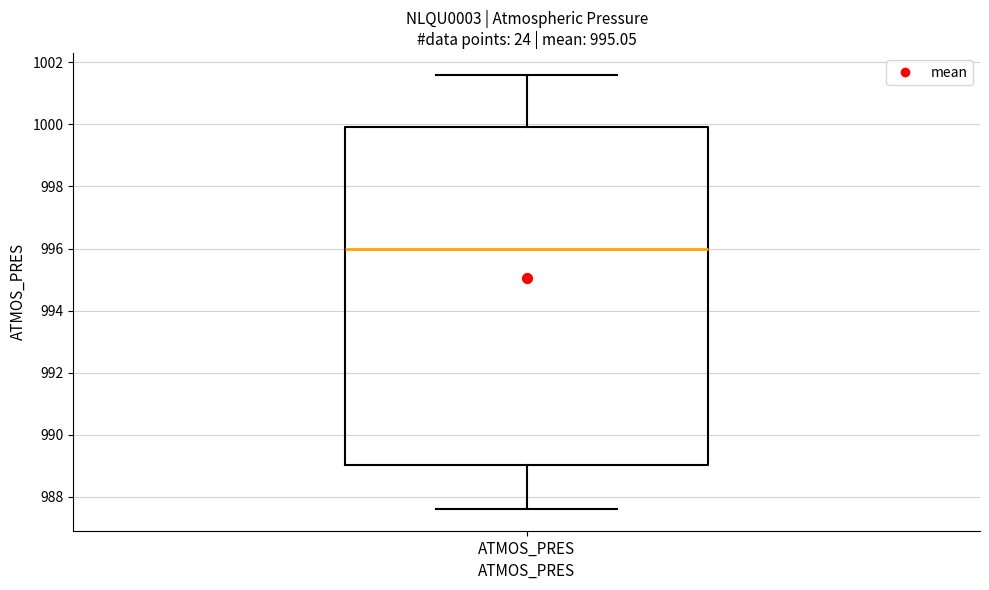

Read this box plot against the y-axis: the position of the median line, the range covered by the box, and the ends of both whiskers. The values are not printed on the chart, so give them approximately, as read against the axis.

median 996.0, box 989.0 to 1000.0, whiskers 987.6 to 1001.6